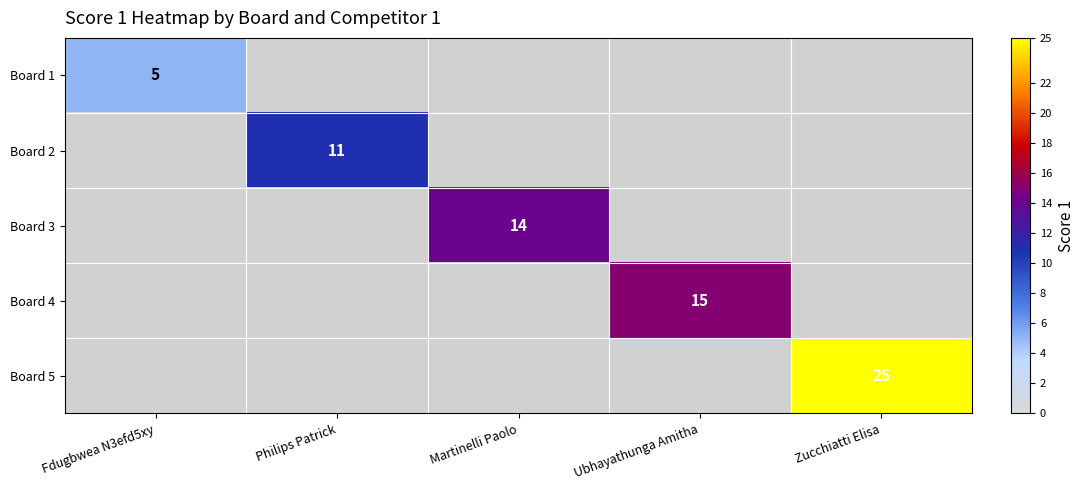

True or false: Board 1 has a value of 2 at Fdugbwea N3efd5xy.

False